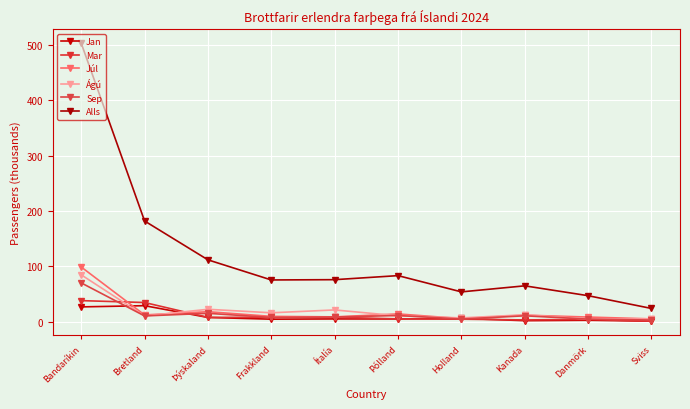

True or false: Júl and Sep intersect in this chart.

False